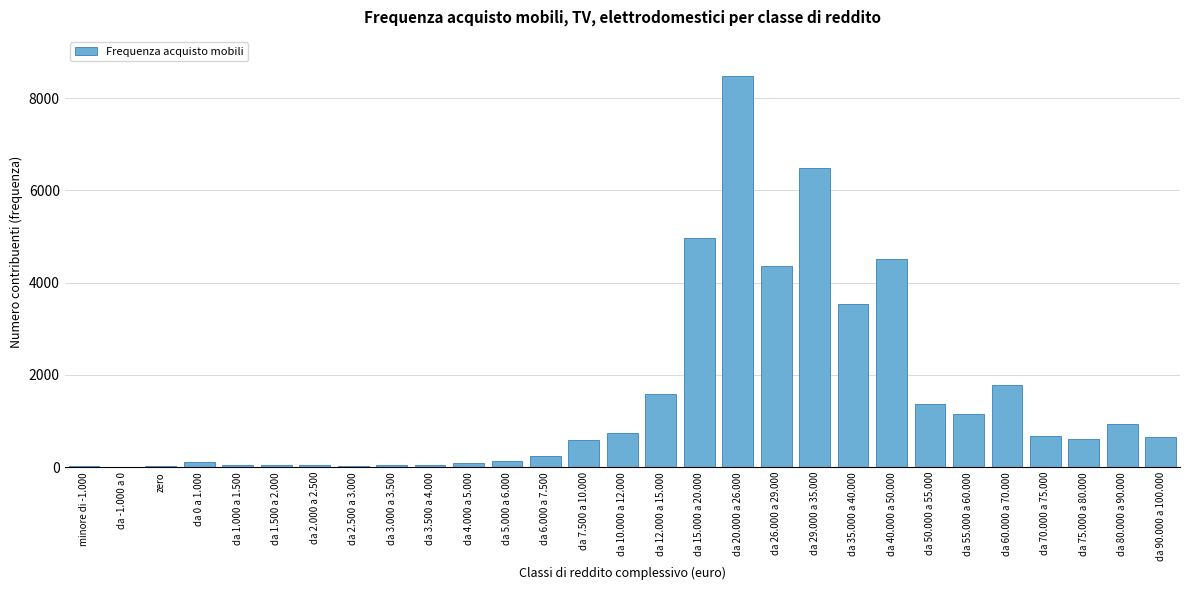

What is the sum of all values?

43271